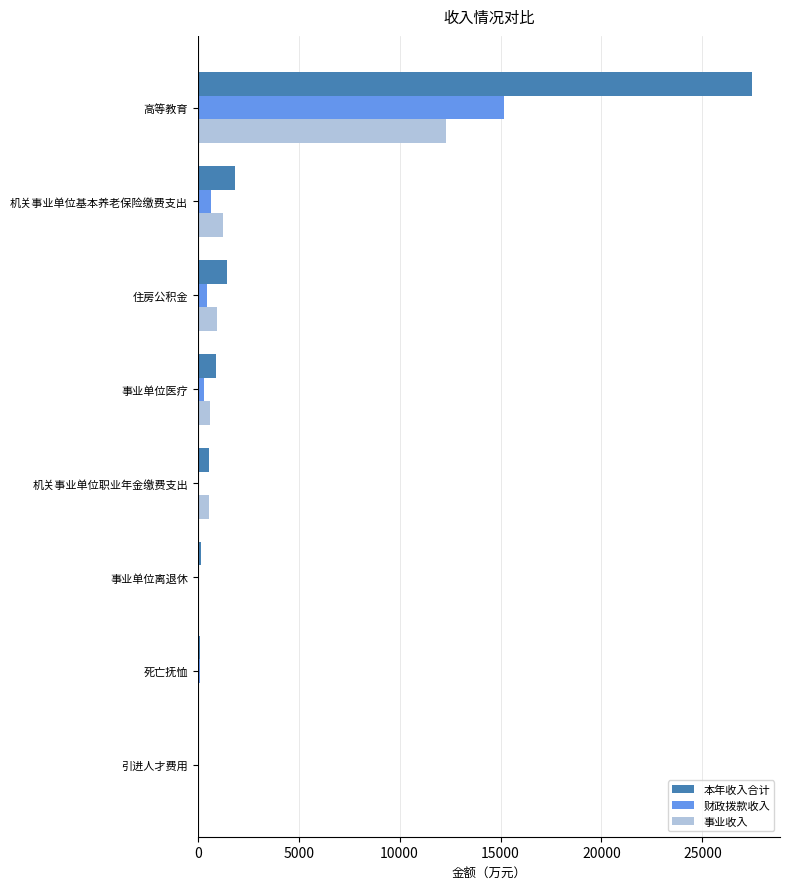

Is the value of 事业收入 at 高等教育 greater than the value of 本年收入合计 at 机关事业单位基本养老保险缴费支出?

Yes